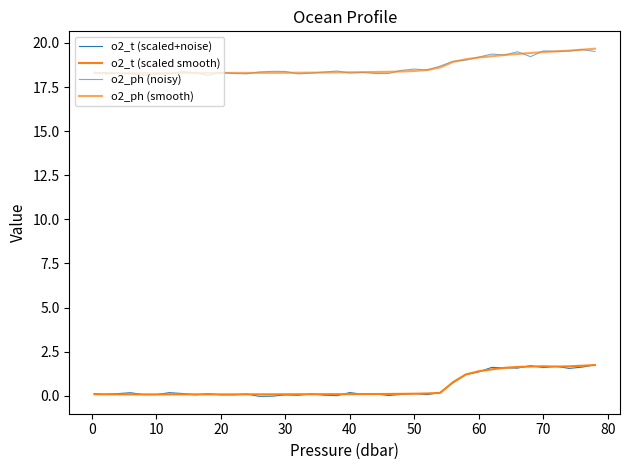

Does the chart have visible grid lines?

No